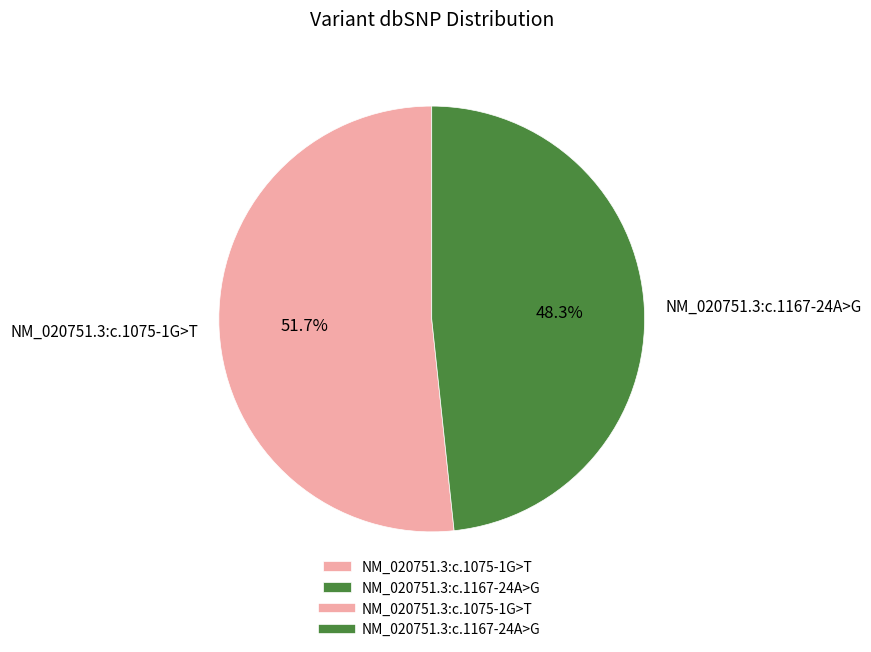

To the nearest percent, what percentage of the pie is NM_020751.3:c.1075-1G>T?

52%